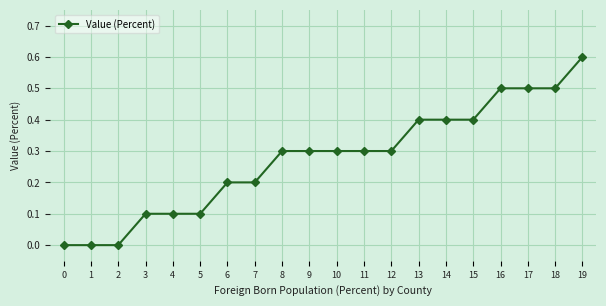

The chart shows a value of 0.4 at 14. True or false?

True